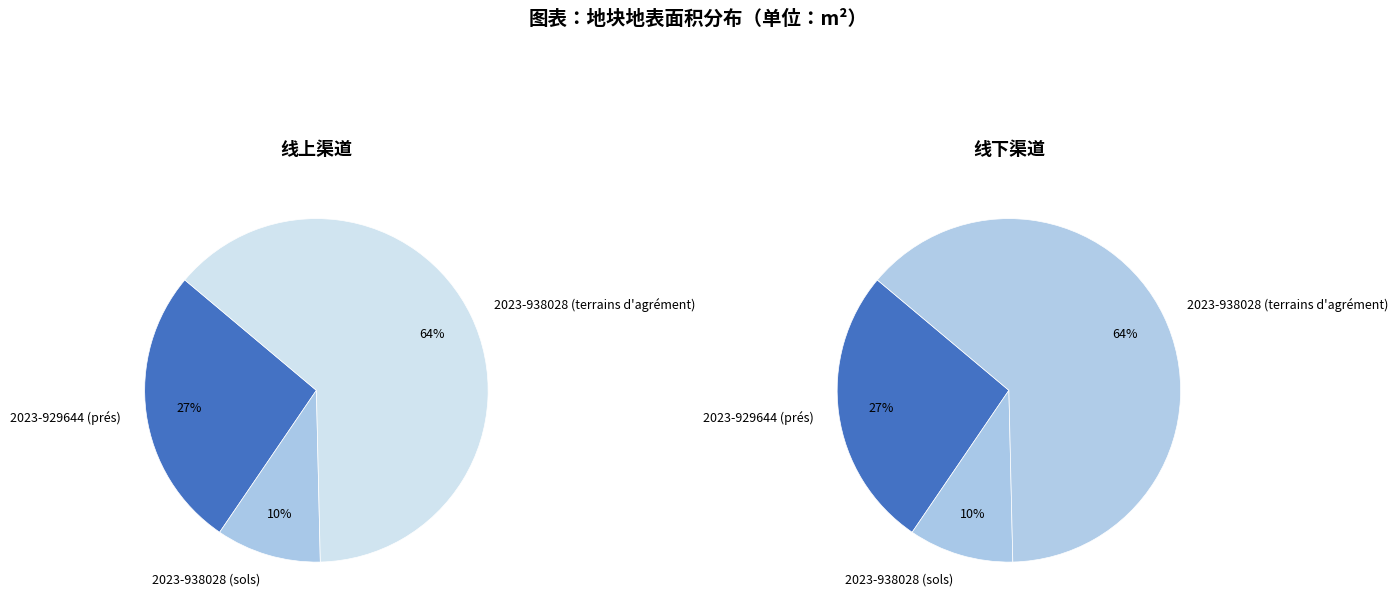

True or false: 2023-929644 (prés) accounts for 27% of the total.

True